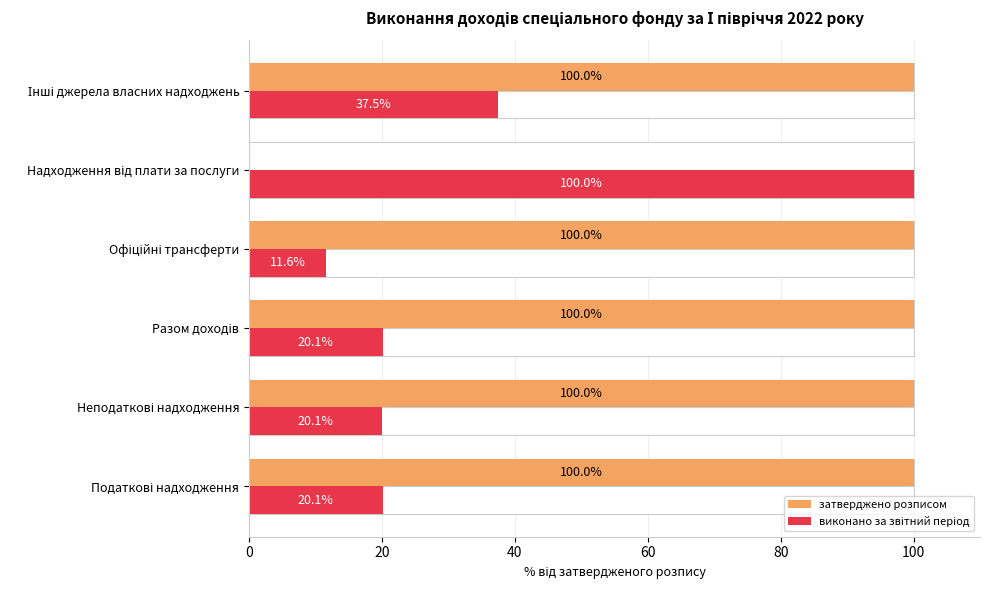

How many groups of bars are there?

6